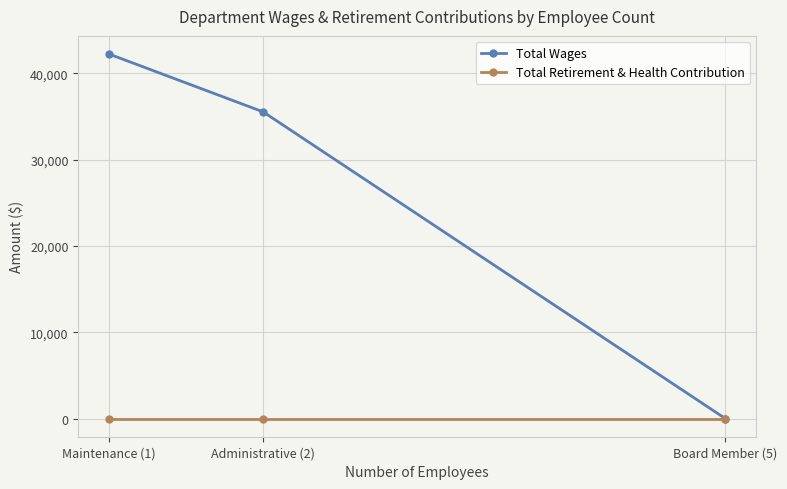

Which series has the widest spread of values?

Total Wages